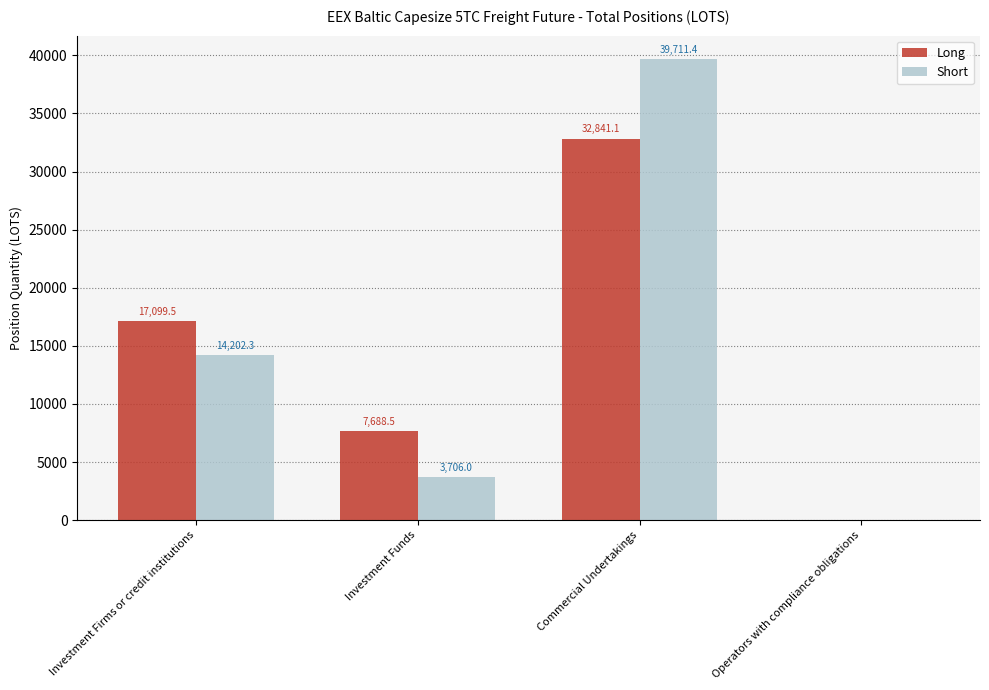

How many groups of bars are there?

4